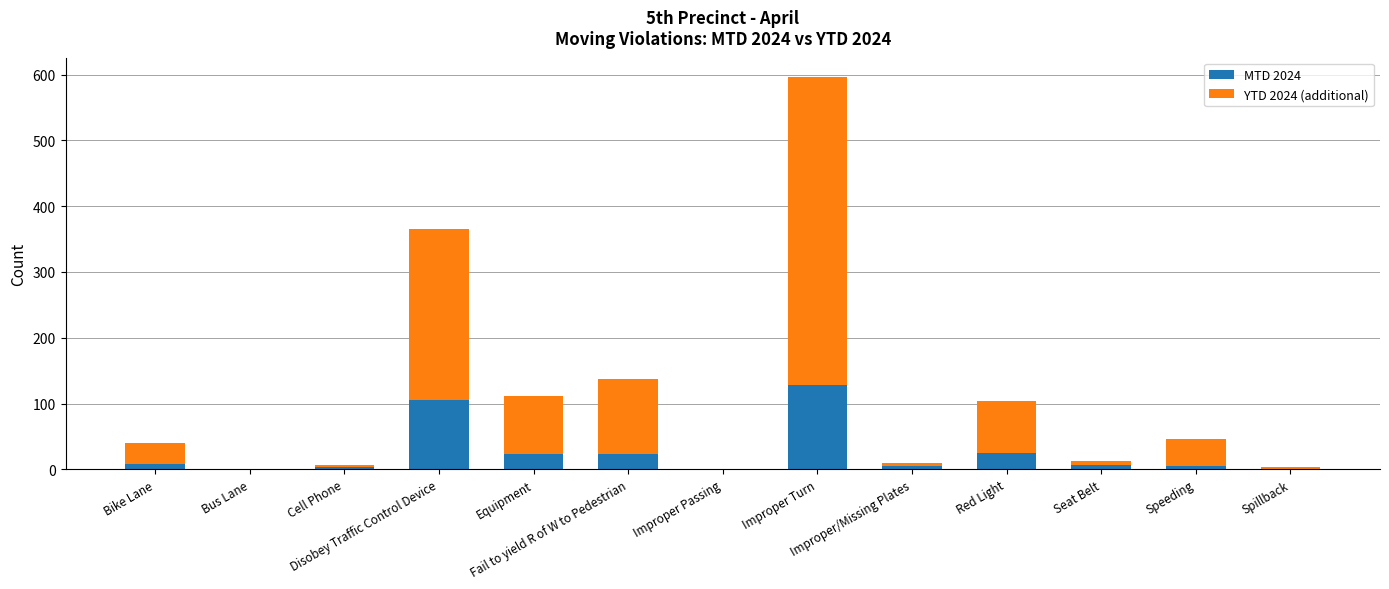

The value of MTD 2024 at Spillback is 0. True or false?

True